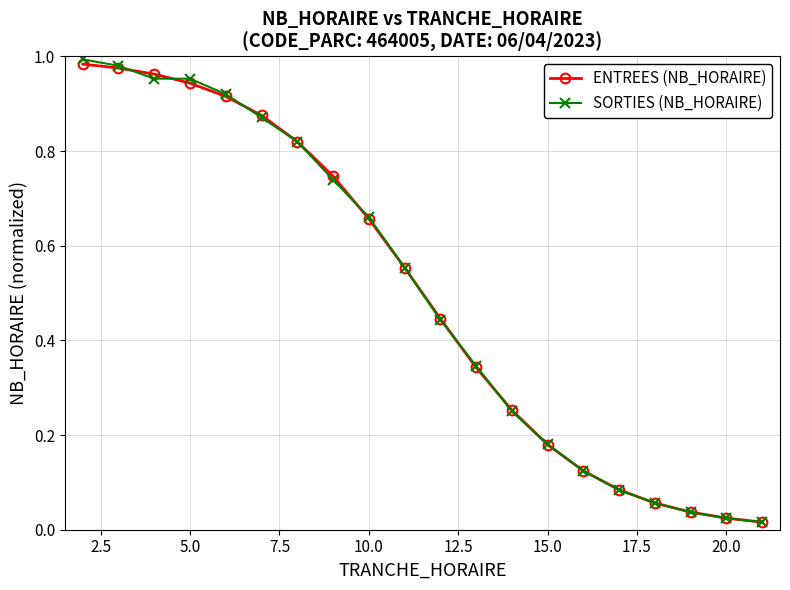

How many lines are shown in the chart?

2